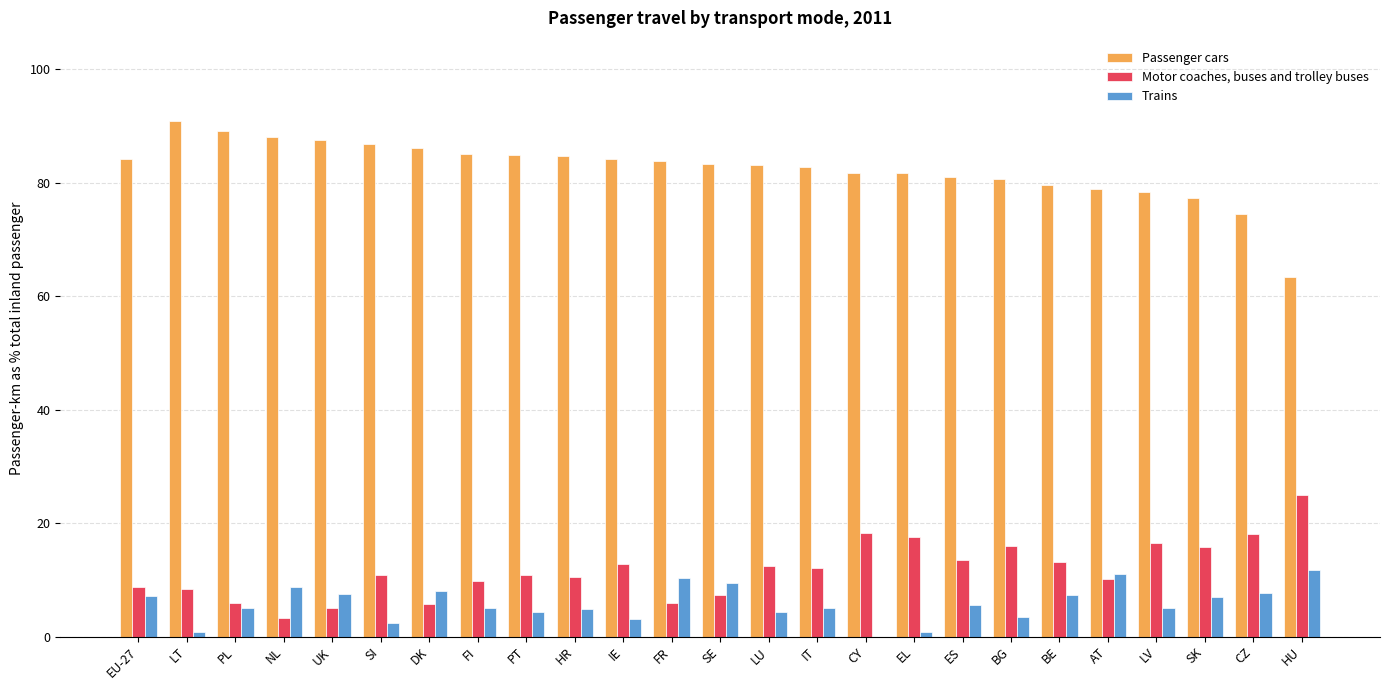

Is it true that Trains equals 8.1 at DK?

True